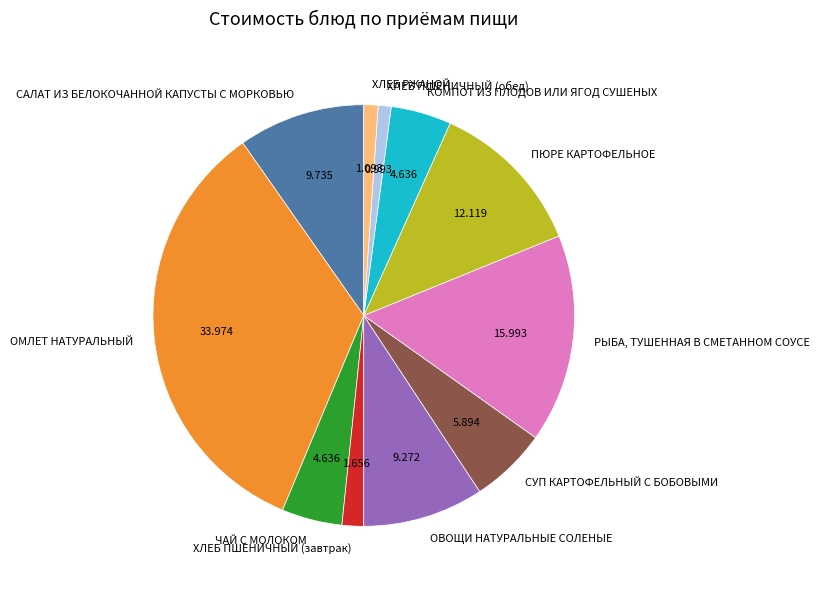

Which has a higher value, ХЛЕБ ПШЕНИЧНЫЙ (завтрак) or ПЮРЕ КАРТОФЕЛЬНОЕ?

ПЮРЕ КАРТОФЕЛЬНОЕ